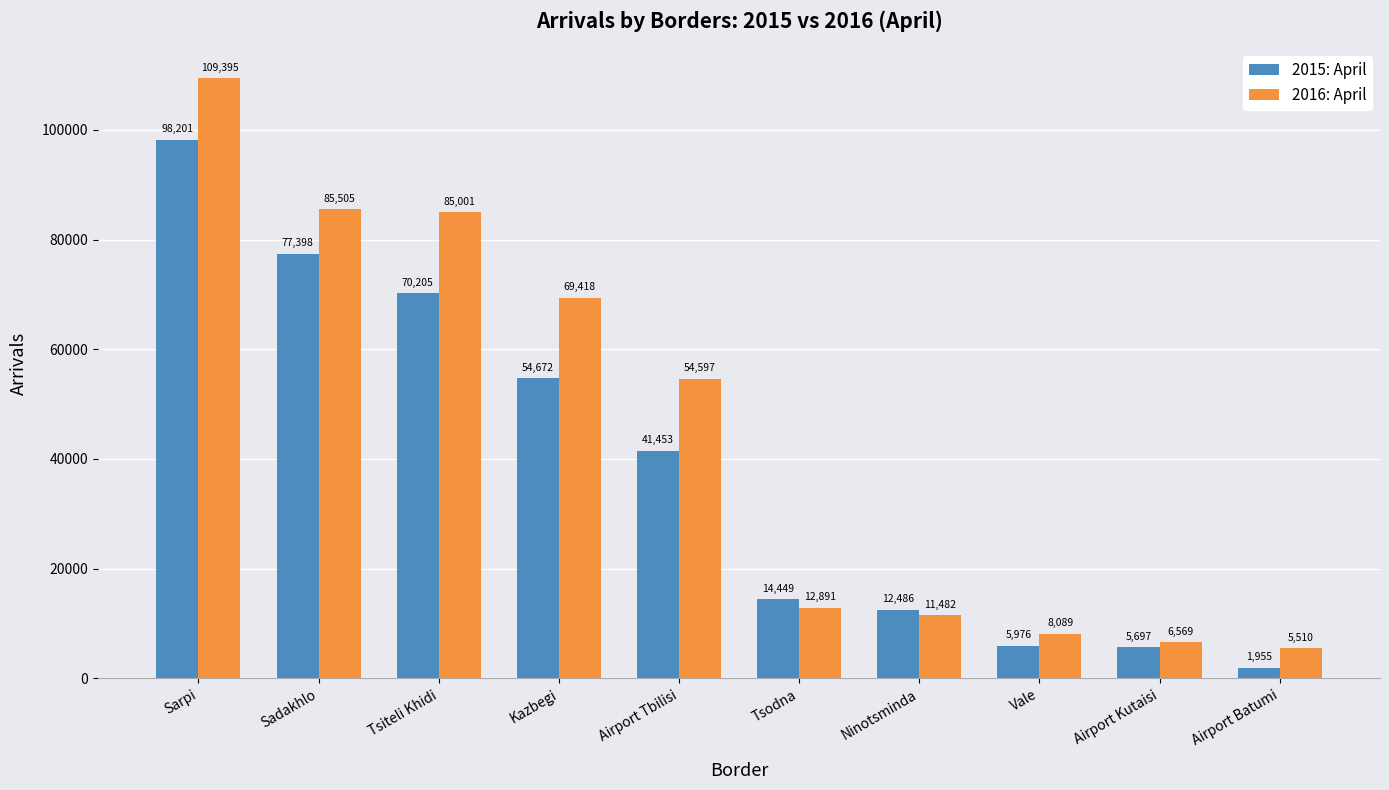

What is the difference between the maximum and minimum values in the 2015: April series?

96246